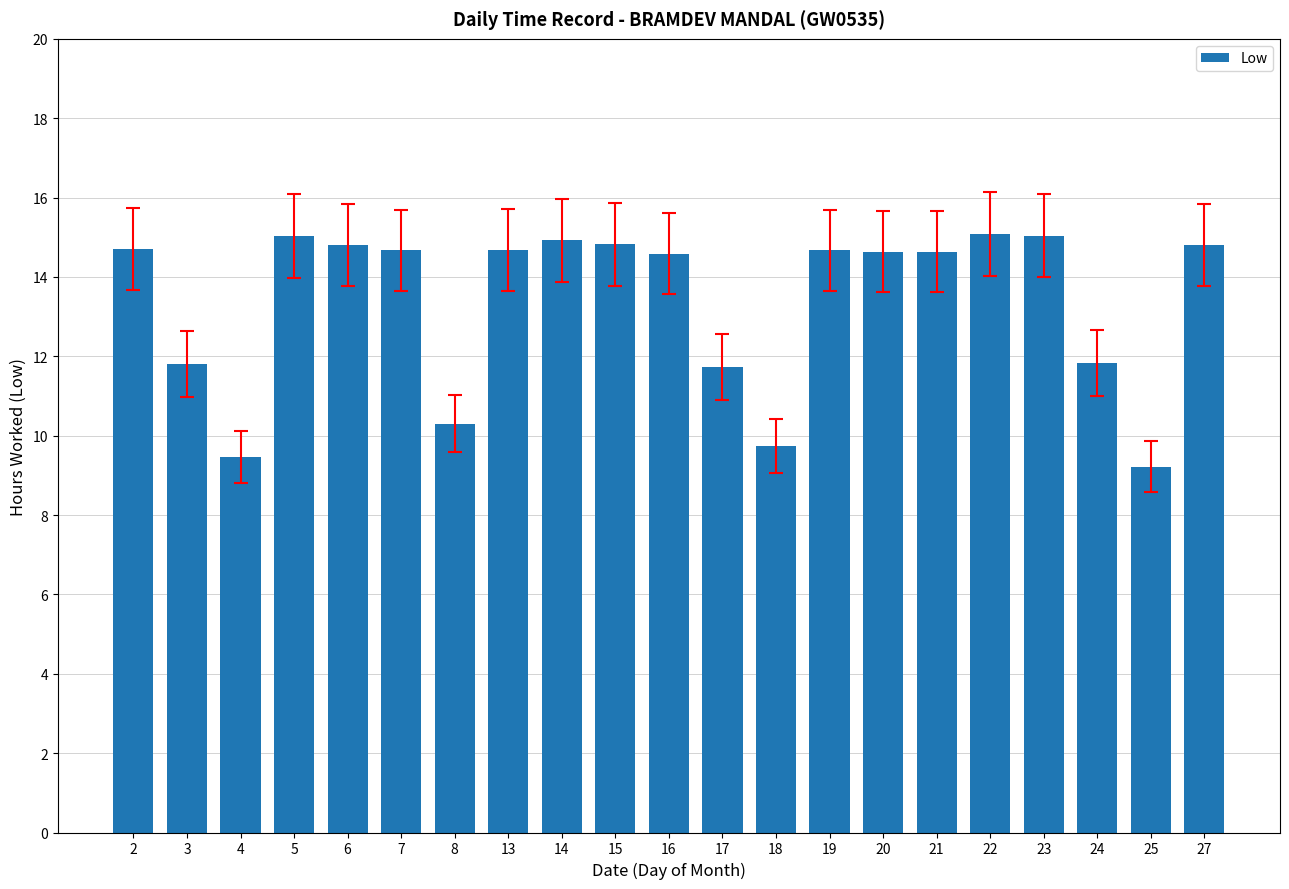

How many values are below 14?

7